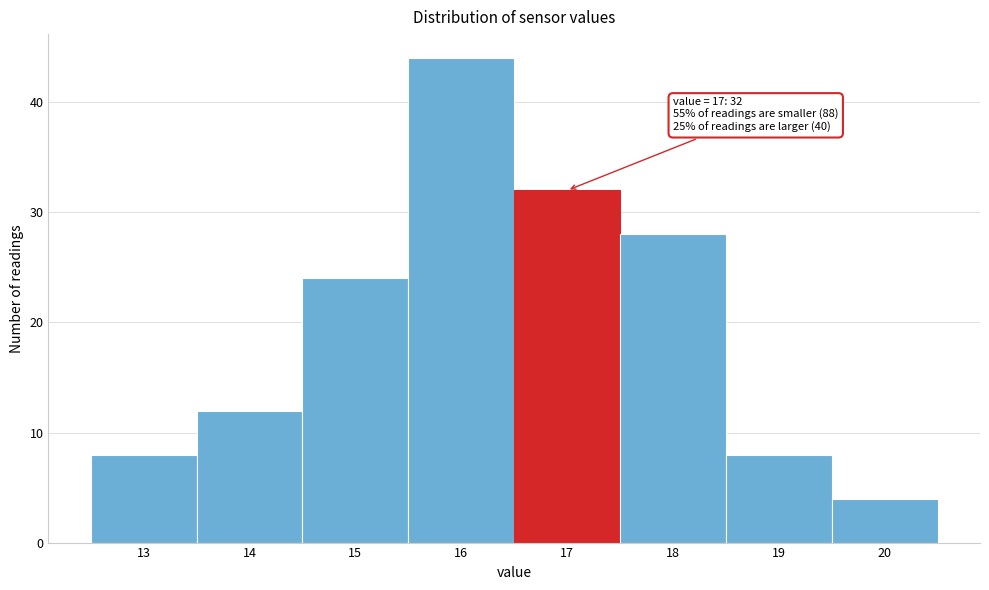

Reading right to left, what are all the values shown in this chart?

20=4	19=8	18=28	17=32	16=44	15=24	14=12	13=8